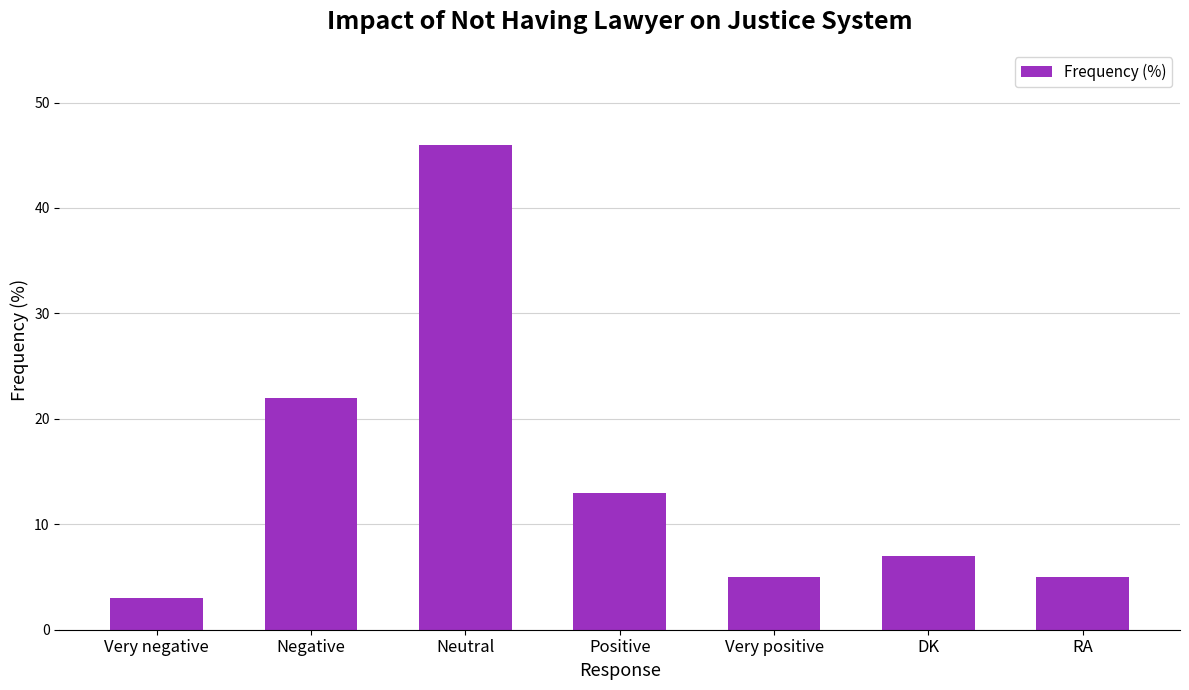

What is the change in value from Neutral to DK?

-39